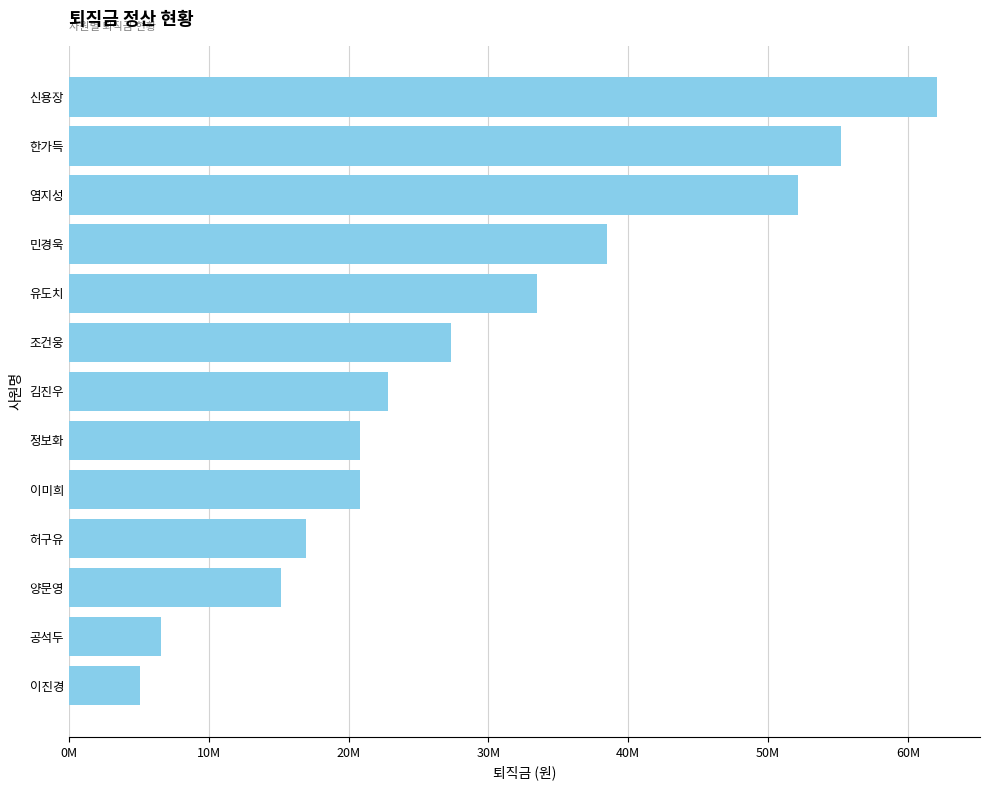

Are the bars horizontal?

Yes